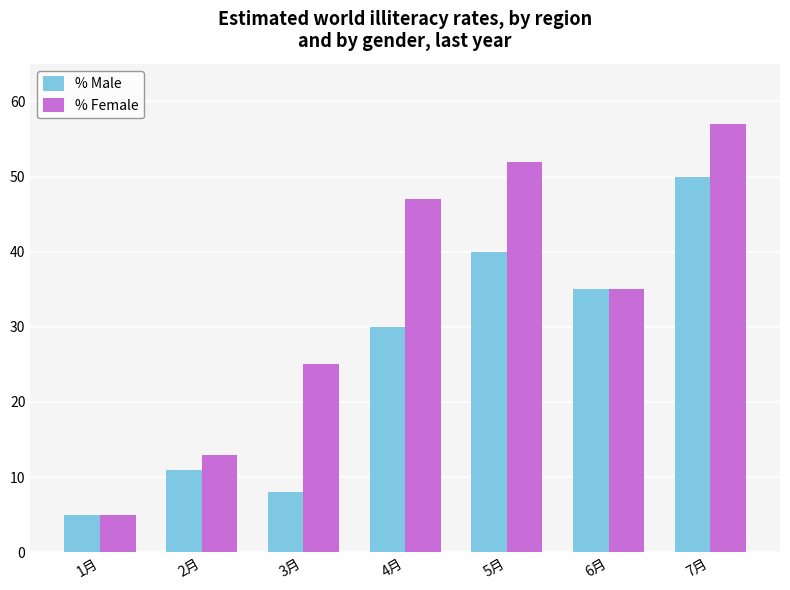

True or false: % Female has a value of 52 at 5月.

True